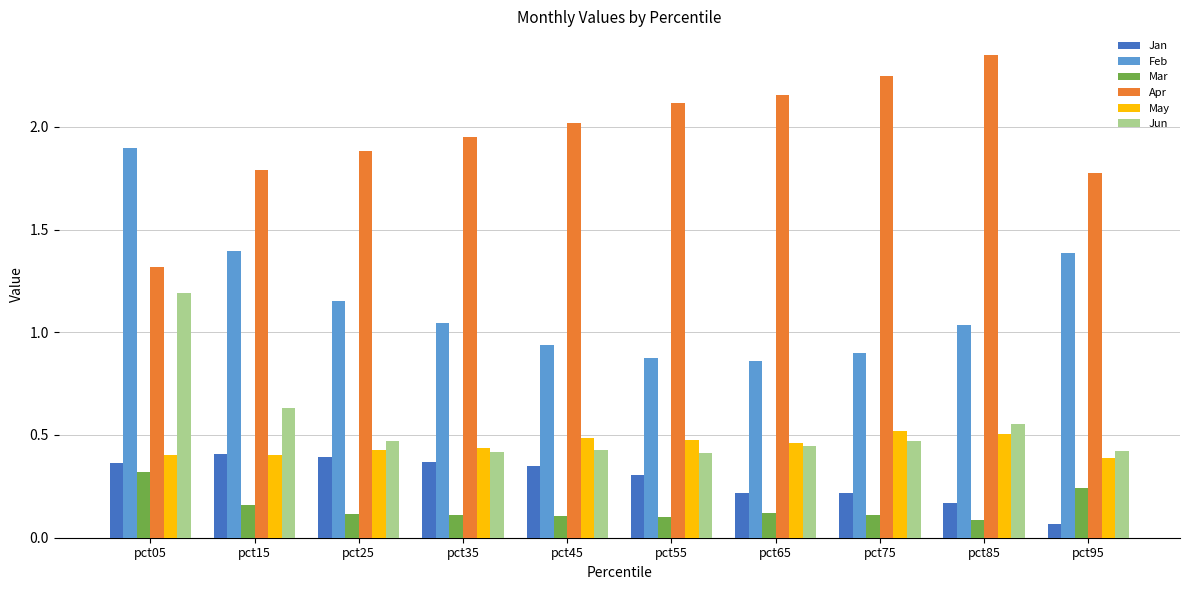

The value of Apr at pct95 is 2.8. True or false?

False